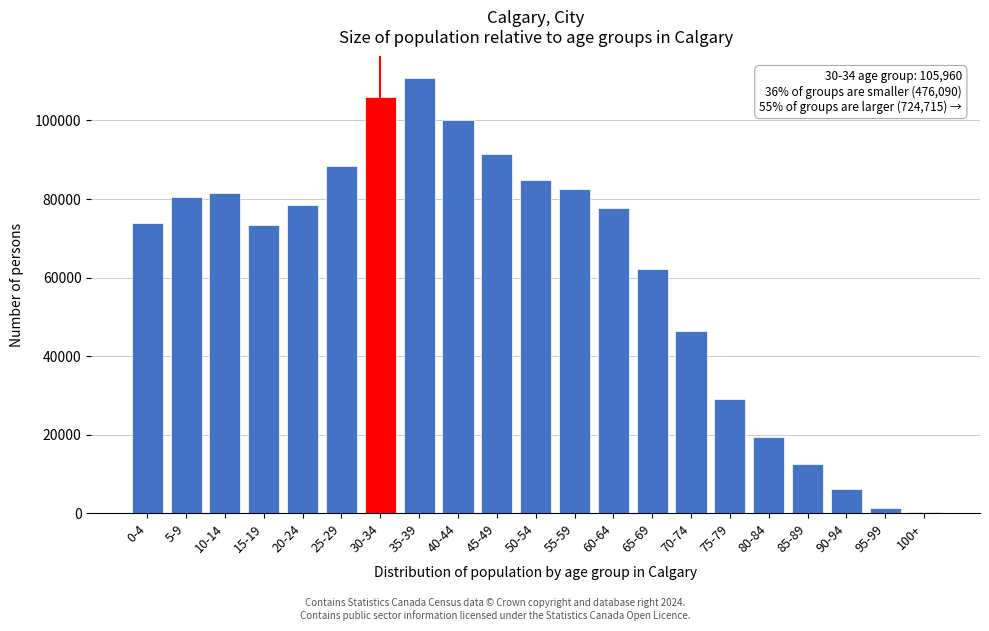

The value at 60-64 is 77790. True or false?

True